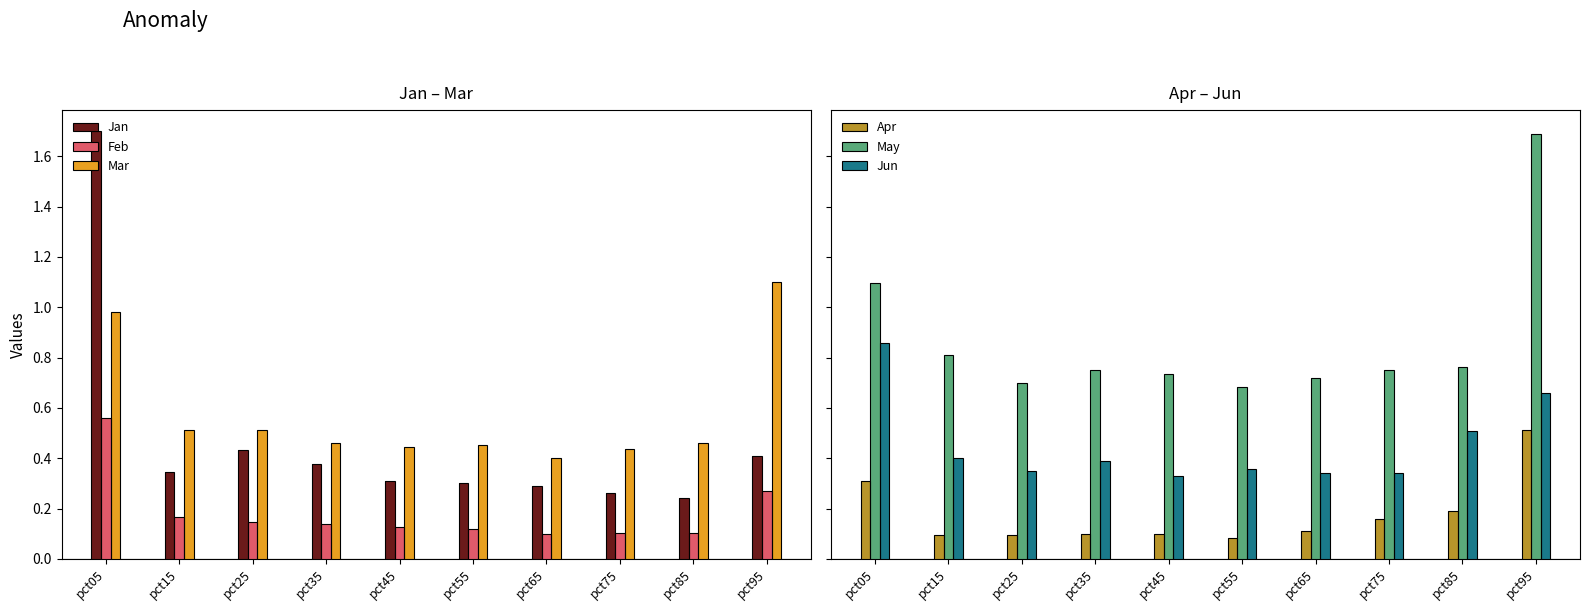

Which has a higher value, pct35 or pct45?

pct35